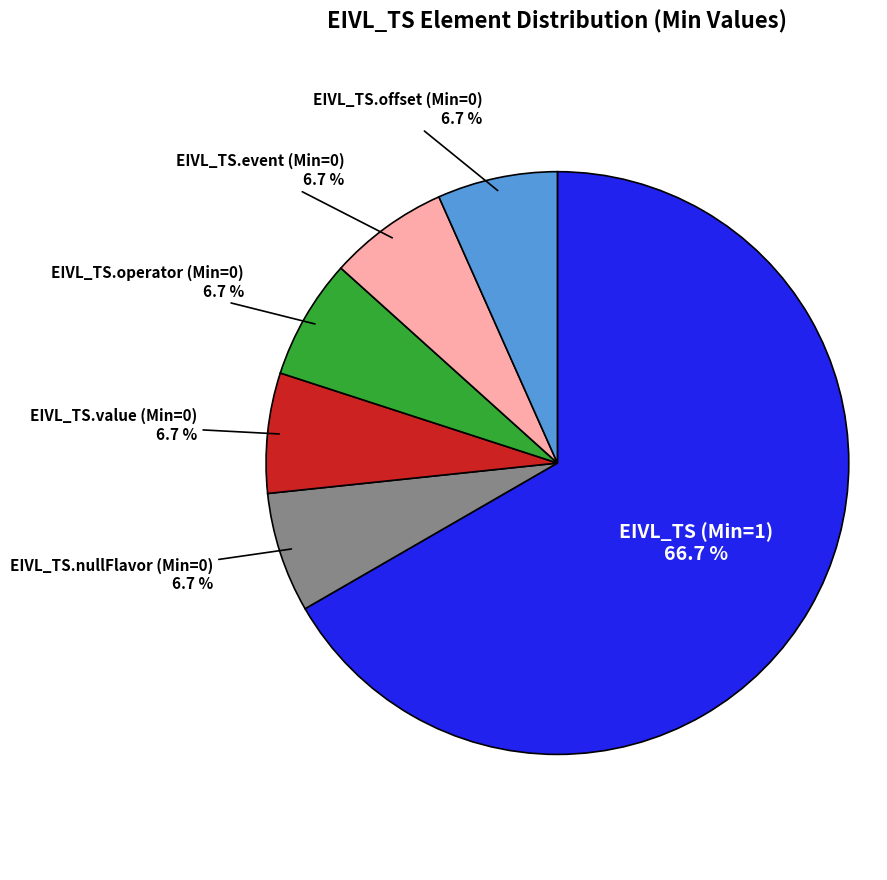

To the nearest percent, what is the average slice percentage?

17%